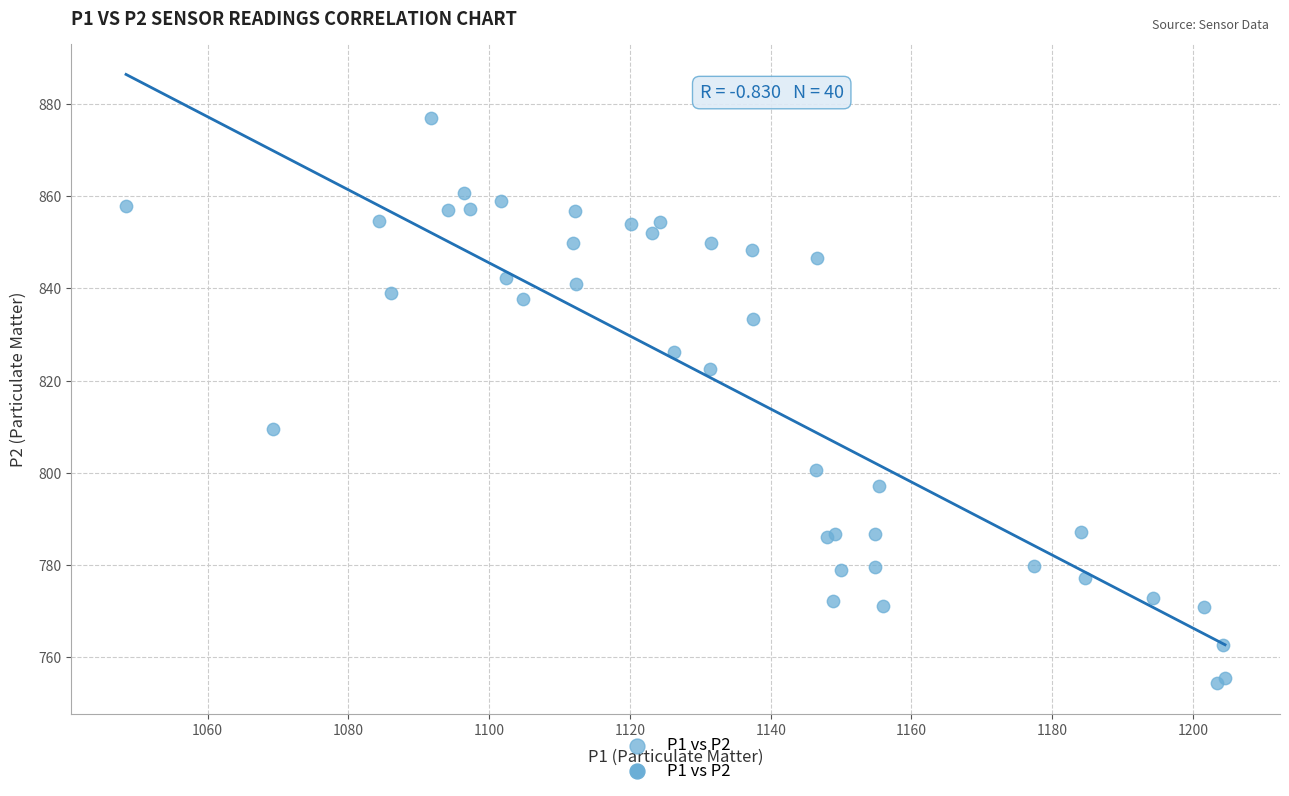

What Y value in the scatter plot is closest to 815?

809.5